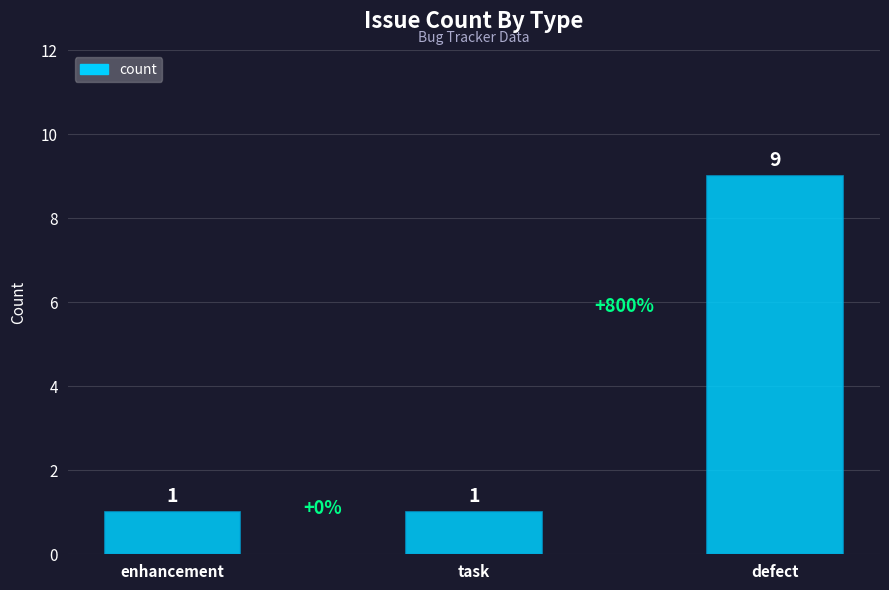

What is the greatest value displayed?

9